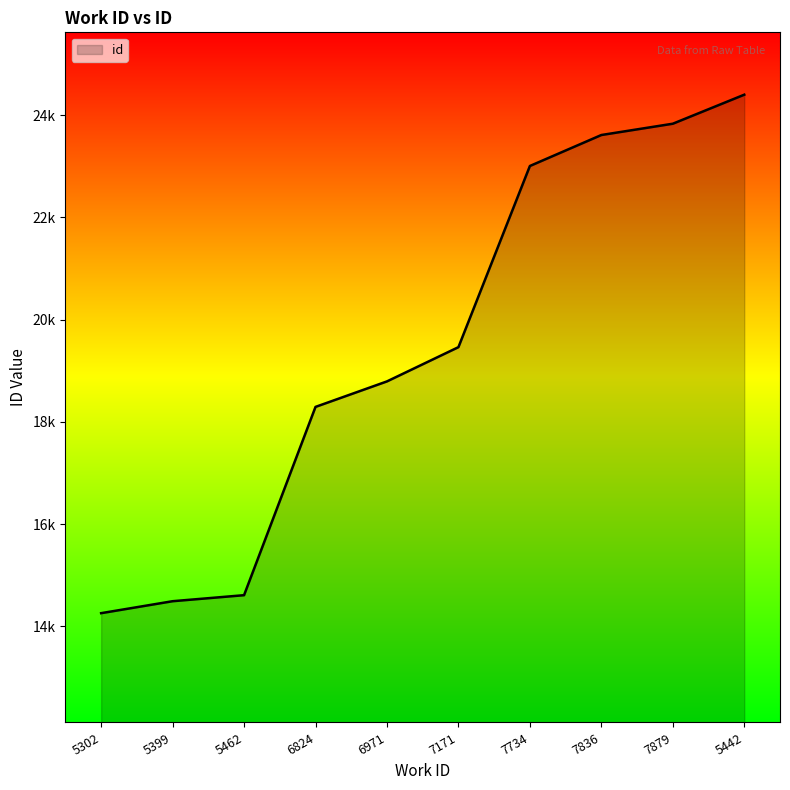

Does the chart display data point markers on the line(s)?

No